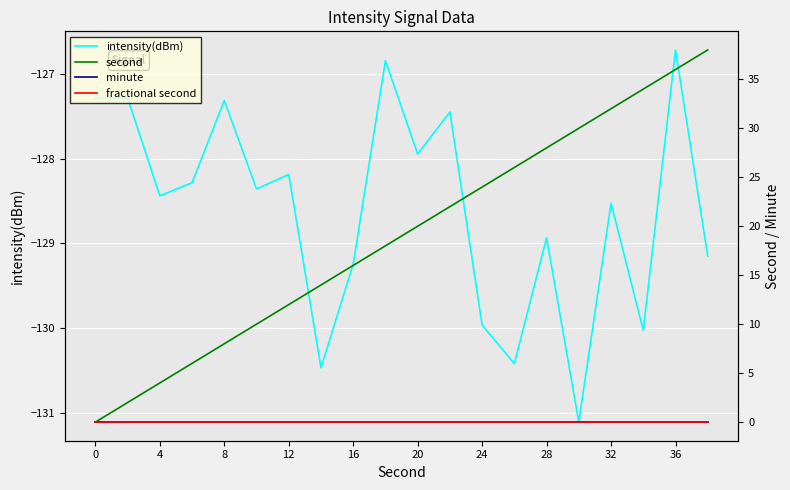

True or false: minute and fractional second intersect in this chart.

False